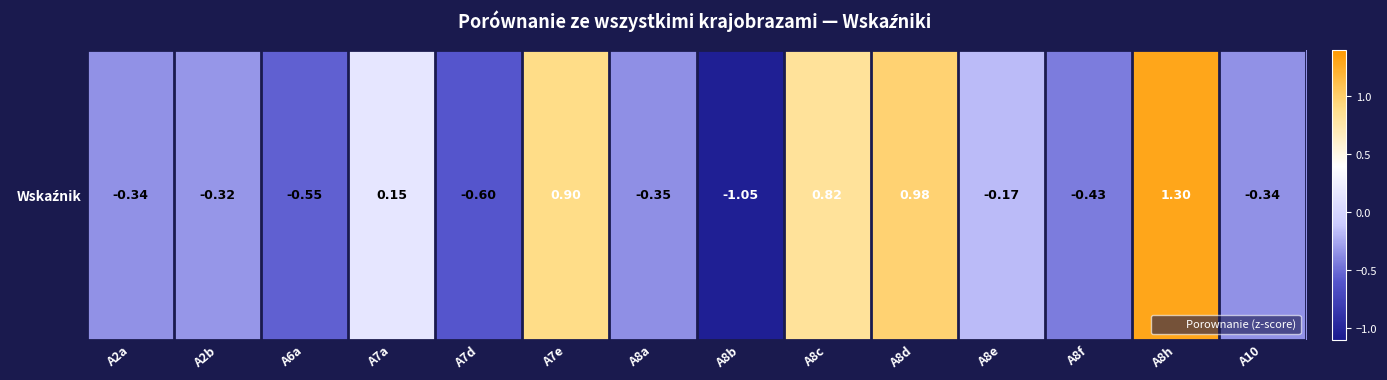

How many values exceed 0?

5